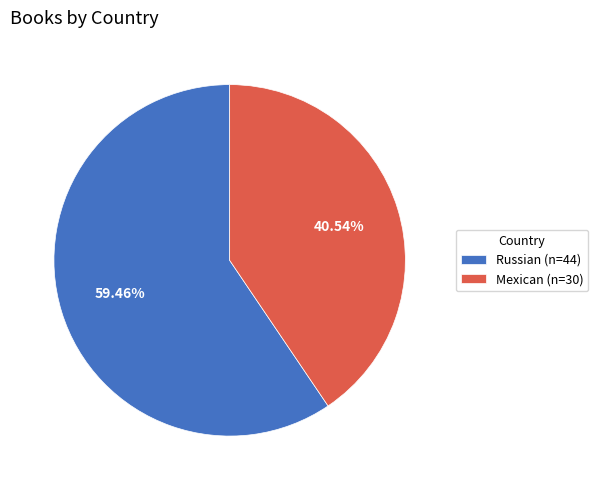

How many slices are in this pie chart?

2